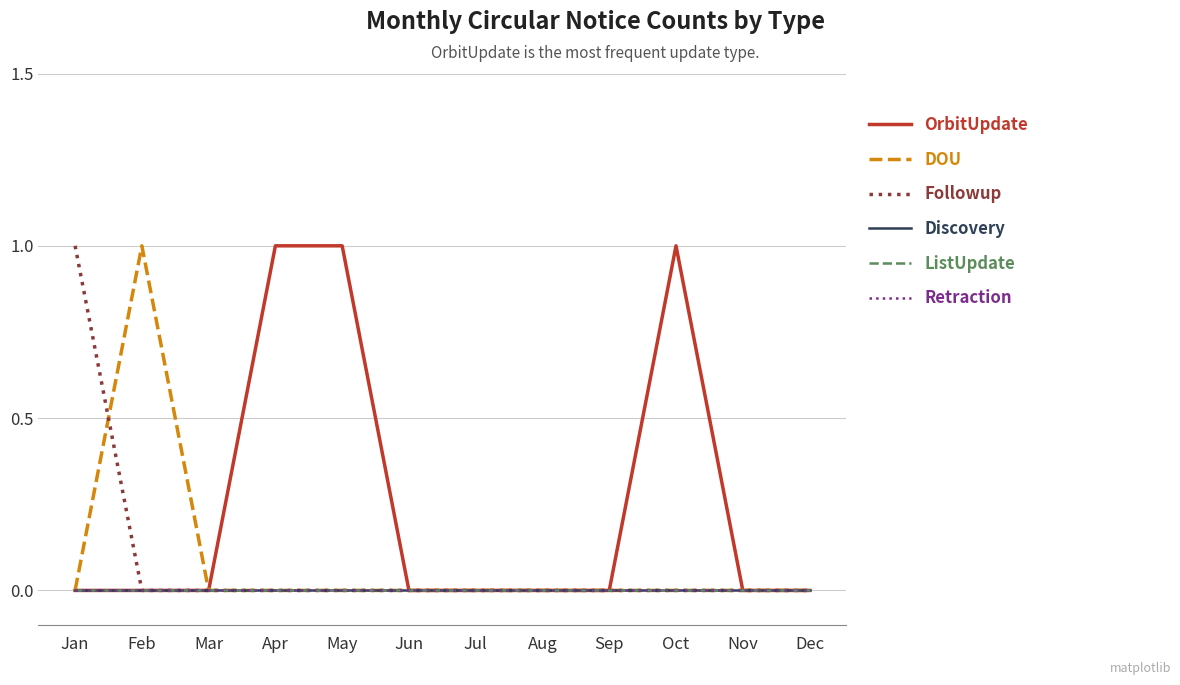

Is this an area chart (filled region under the line)?

No